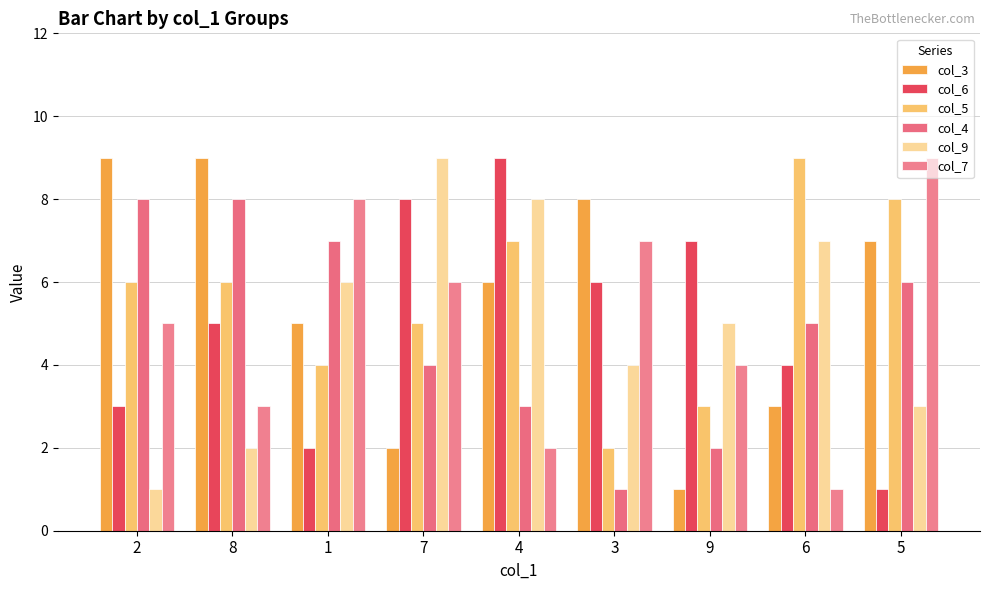

What is the smallest value displayed?

1